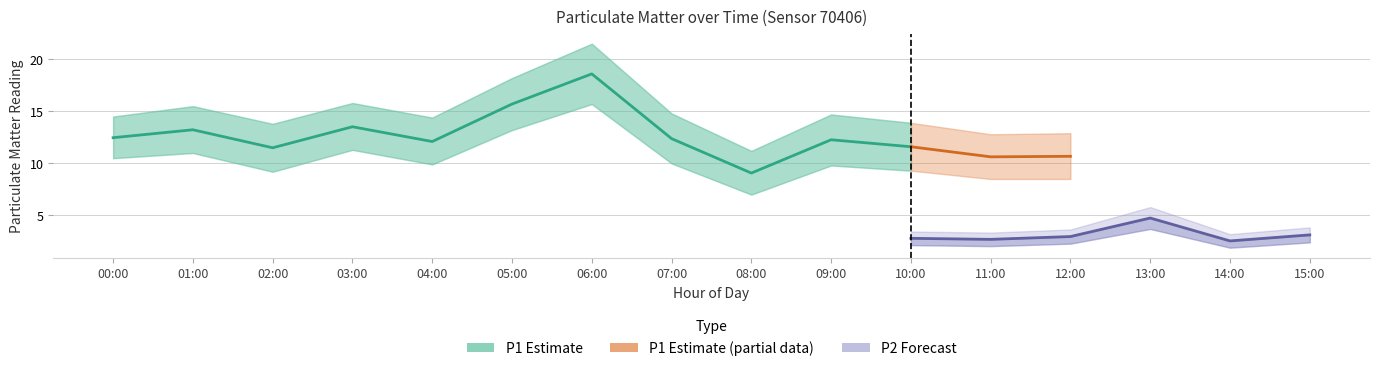

What position from the right is 04:00?

12